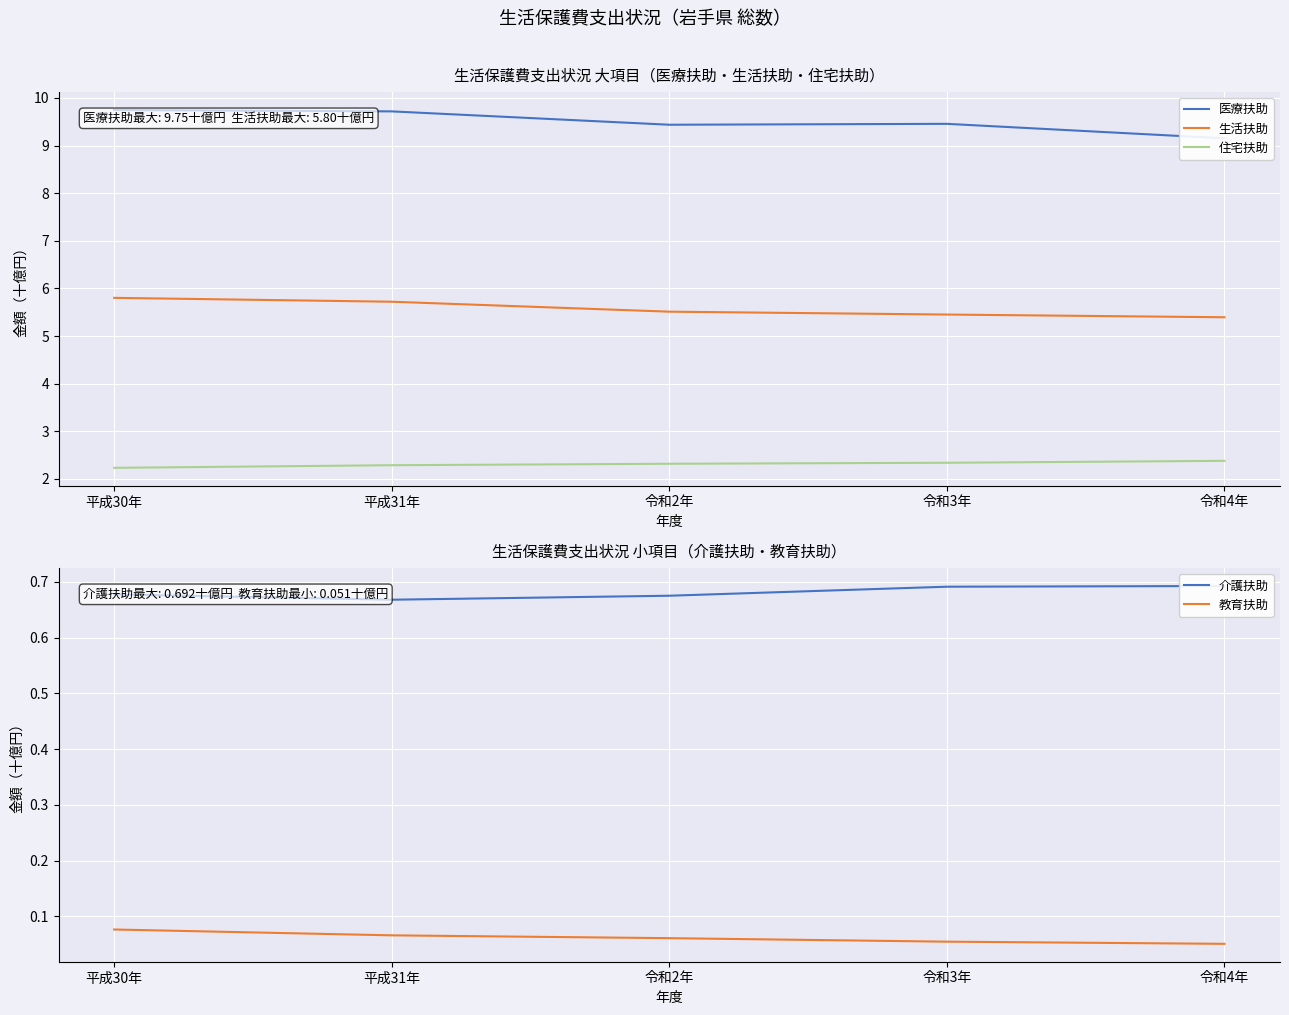

At 令和2年, list the series in order from smallest to largest.

教育扶助, 介護扶助, 住宅扶助, 生活扶助, 医療扶助